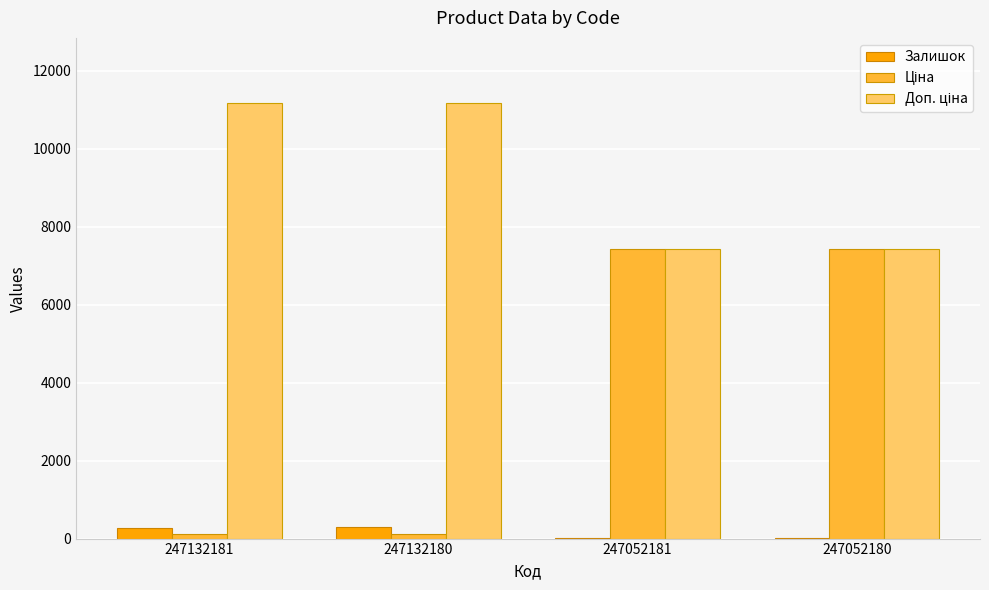

How many series are shown in this chart?

3